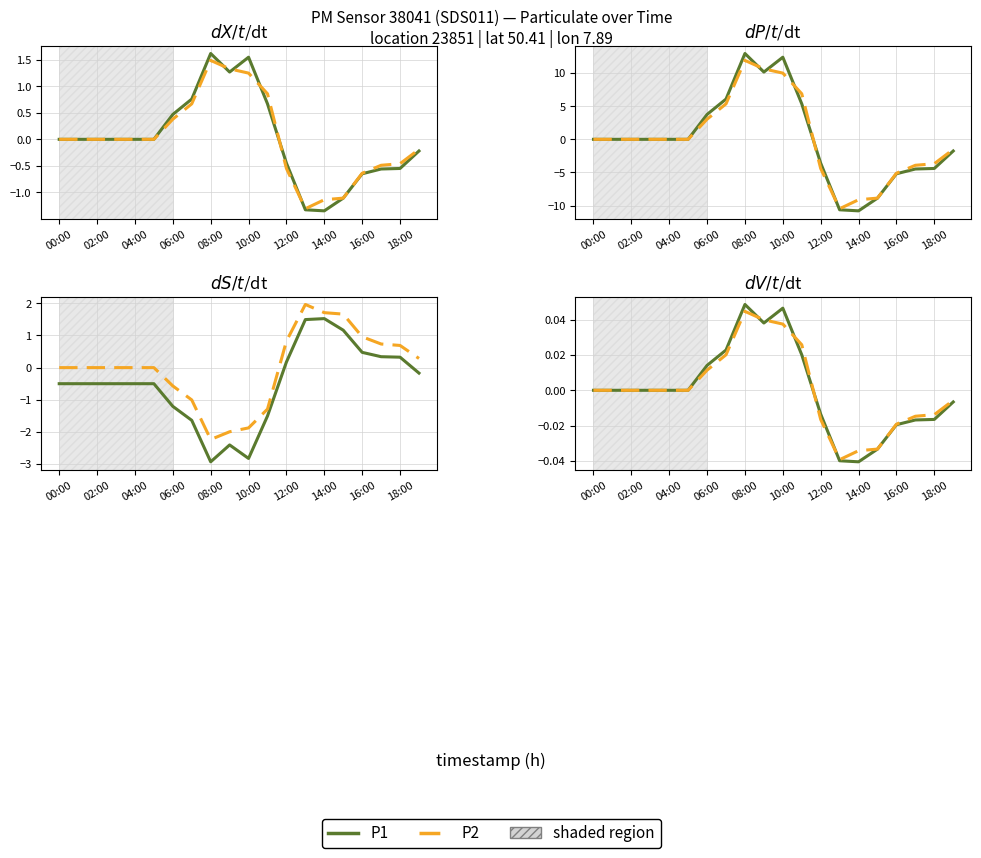

How many values in P1 are above zero?

6